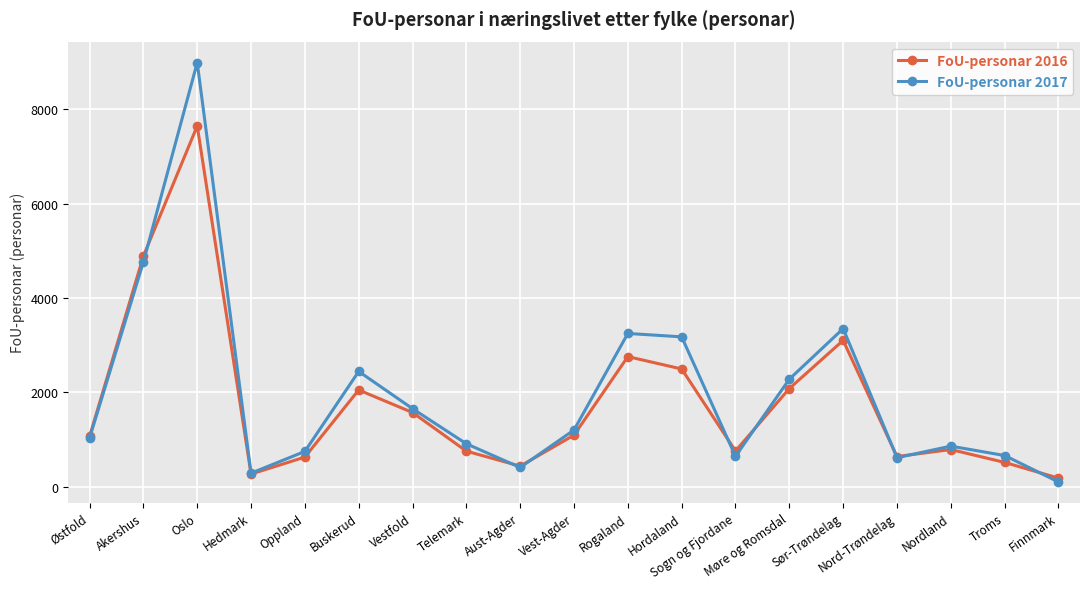

The FoU-personar 2017 series shows 5613 at Rogaland. True or false?

False